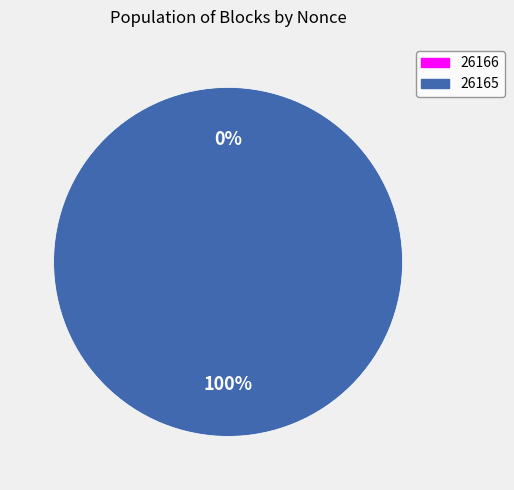

Does 26165 account for over 50% of the chart?

Yes